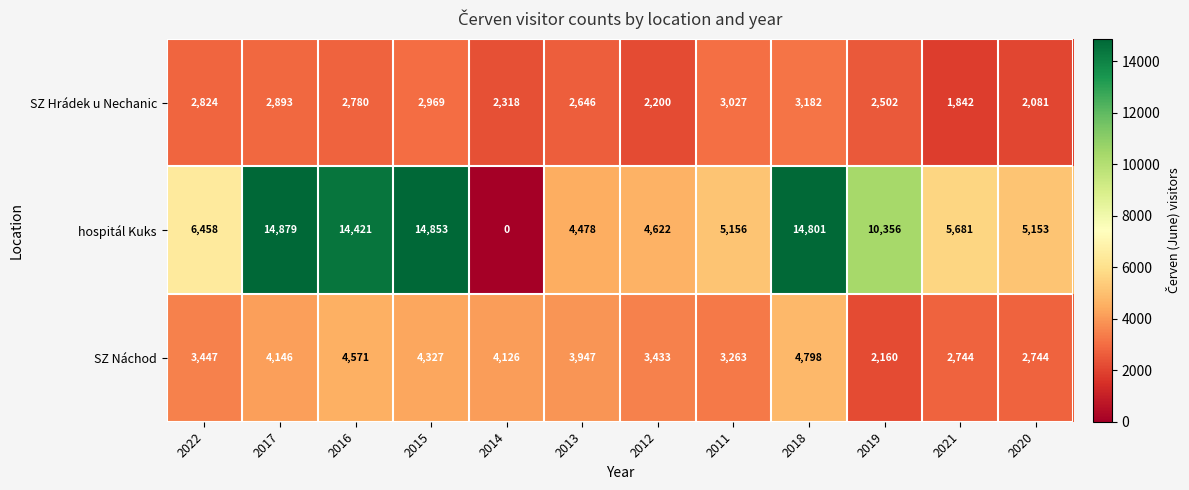

Rank the series by their average value, from highest to lowest.

hospitál Kuks, SZ Náchod, SZ Hrádek u Nechanic